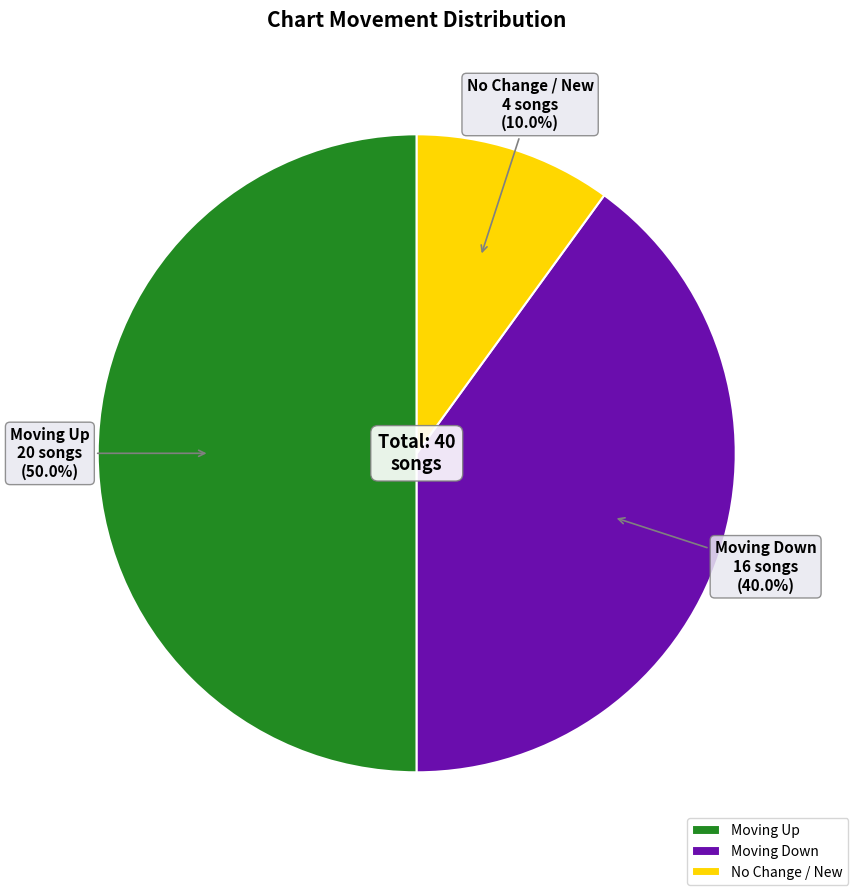

Rank the categories by value from lowest to highest.

No Change / New, Moving Down, Moving Up